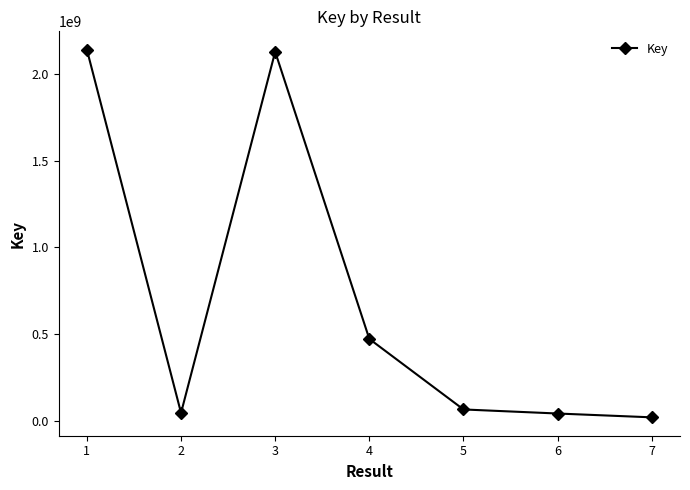

What is the smallest value displayed?

19011168